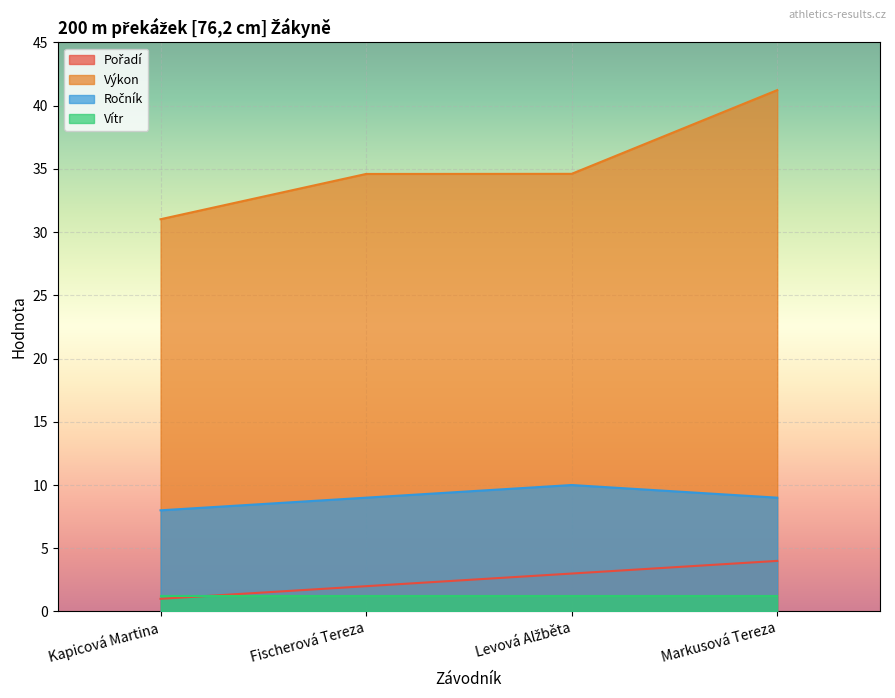

At which category is the sum across all series the highest?

Markusová Tereza